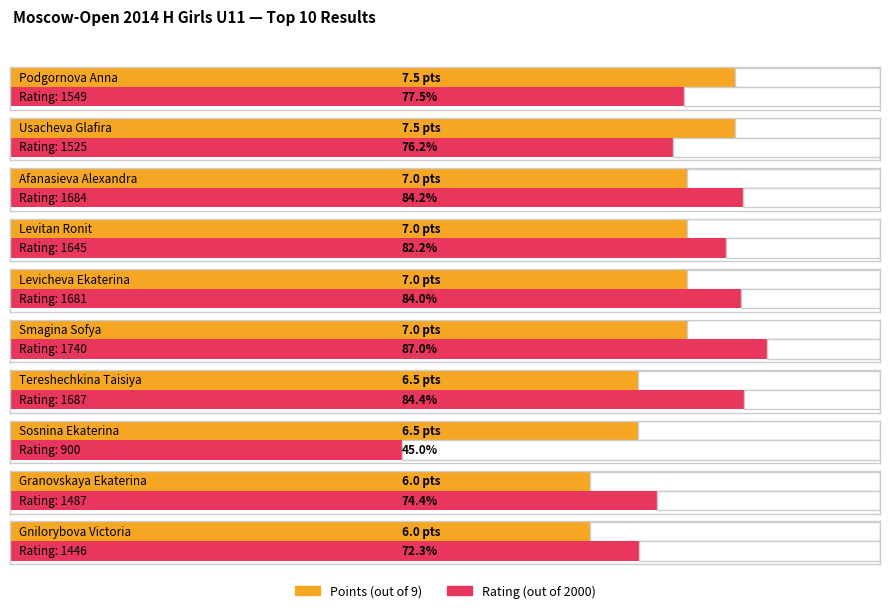

What is the lowest value of the Rating series?

900.0